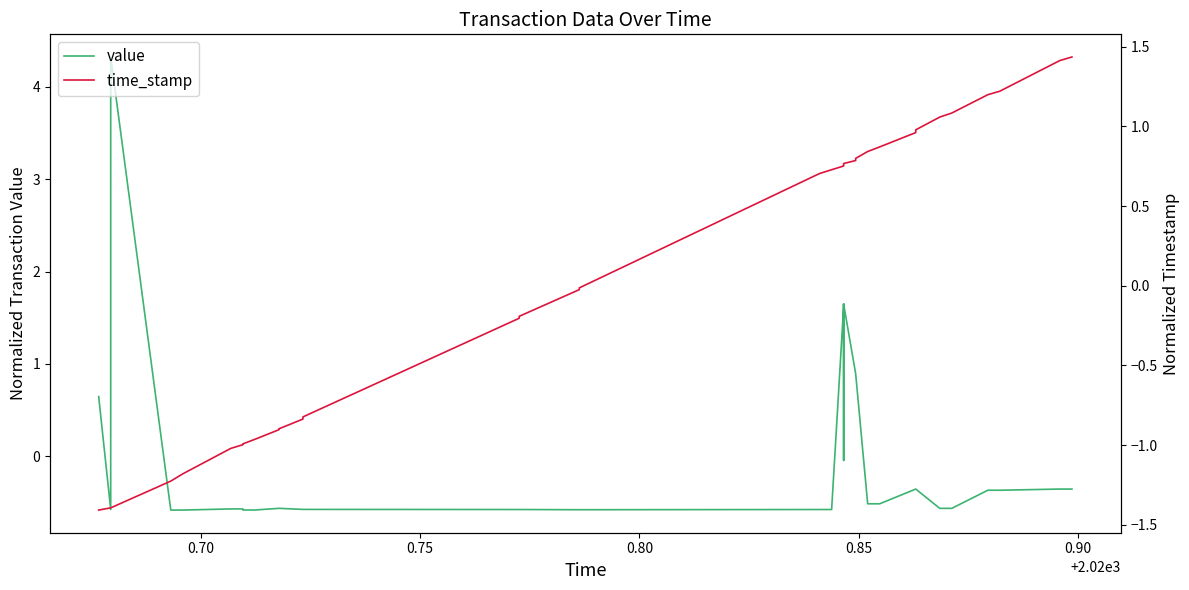

Reading right to left, transcribe all the data shown in this chart.

value: -0.4	-0.4	-0.4	-0.4	-0.6	-0.6	-0.4	-0.4	-0.5	-0.5	0.9	0.9	1.6	1.6	-0.0	-0.0	1.6	1.6	-0.6	-0.6	-0.6	-0.6	-0.6	-0.6	-0.6	-0.6	-0.6	-0.6	-0.6	-0.6	-0.6	-0.6	-0.6	-0.6	4.3	0.7	0.6	-0.4	-0.6	0.6
time_stamp: 1.4	1.4	1.2	1.2	1.1	1.1	1.0	1.0	0.9	0.8	0.8	0.8	0.8	0.8	0.8	0.8	0.8	0.8	0.7	0.7	-0.0	-0.0	-0.2	-0.2	-0.8	-0.8	-0.9	-0.9	-1.0	-1.0	-1.0	-1.0	-1.2	-1.2	-1.4	-1.4	-1.4	-1.4	-1.4	-1.4